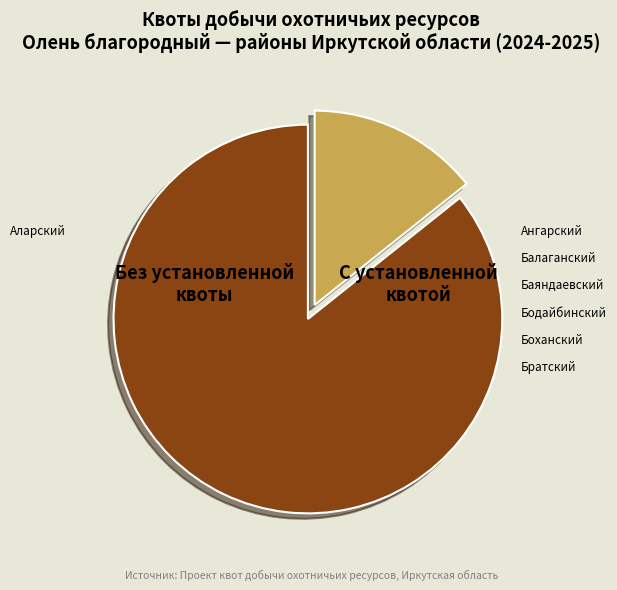

Is there a majority slice in this chart?

Yes